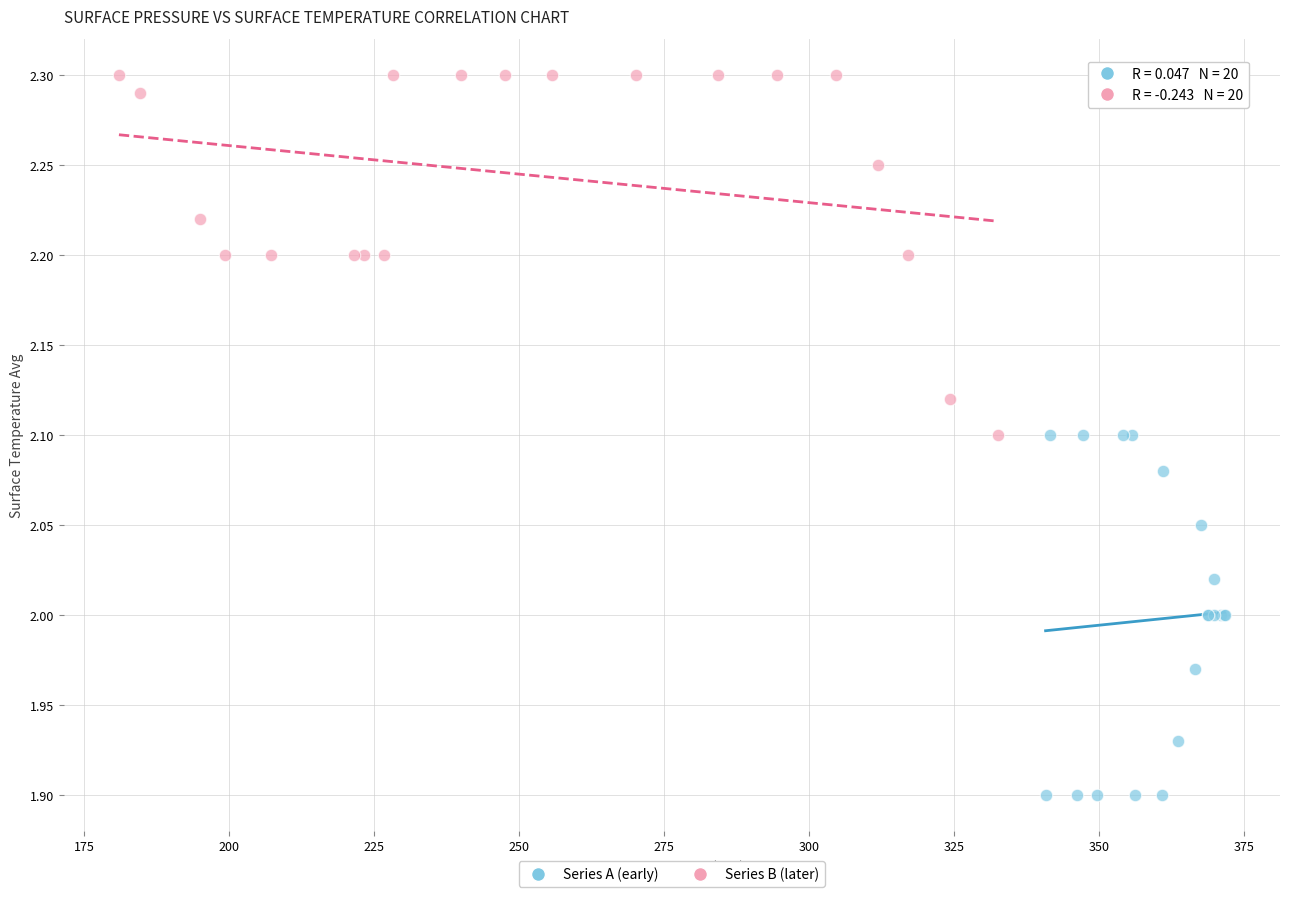

Which series contains the highest Y value?

Series B (later)